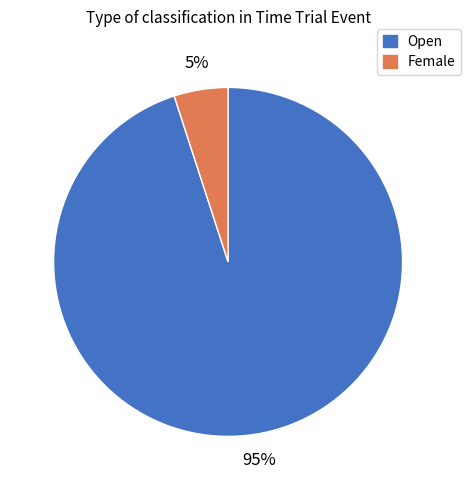

Rank the categories by value from highest to lowest.

Open, Female